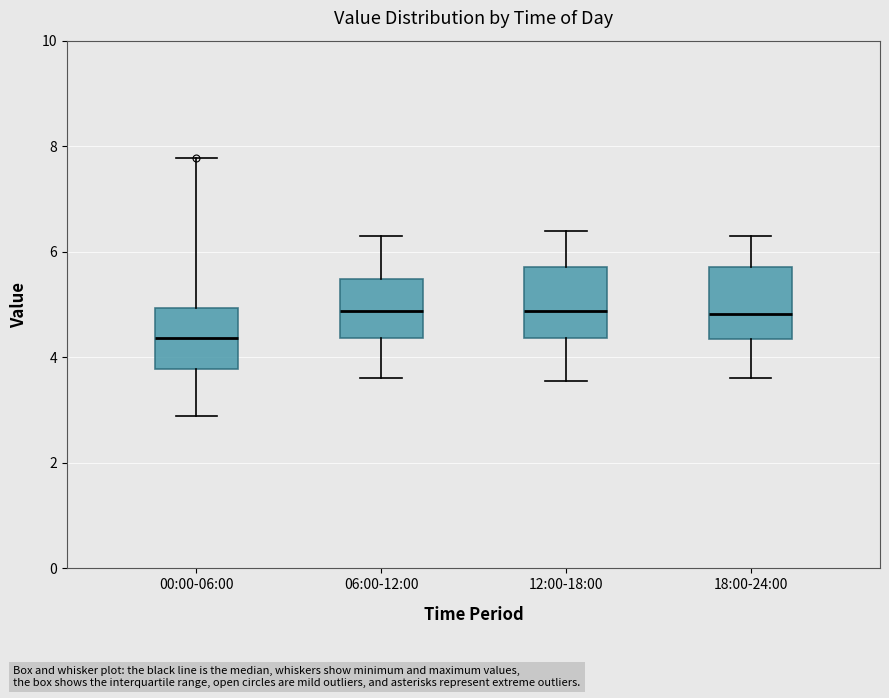

Reading left to right, read every box against the y-axis: the position of its median line, the range the box covers, and the ends of its whiskers. The values are not printed on the chart, so give them approximately, as read against the axis.

00:00-06:00: median 4.4, box 3.8 to 5.0, whiskers 2.8 to 7.8
06:00-12:00: median 4.8, box 4.4 to 5.4, whiskers 3.6 to 6.4
12:00-18:00: median 4.8, box 4.4 to 5.8, whiskers 3.6 to 6.4
18:00-24:00: median 4.8, box 4.4 to 5.8, whiskers 3.6 to 6.4